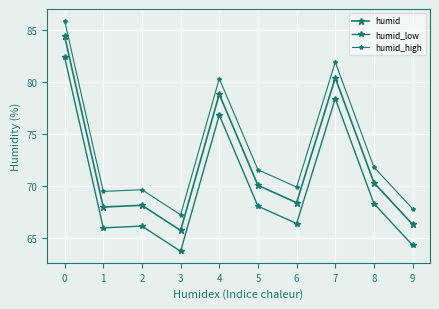

What is the difference between the maximum and minimum values in the humid_low series?

18.7